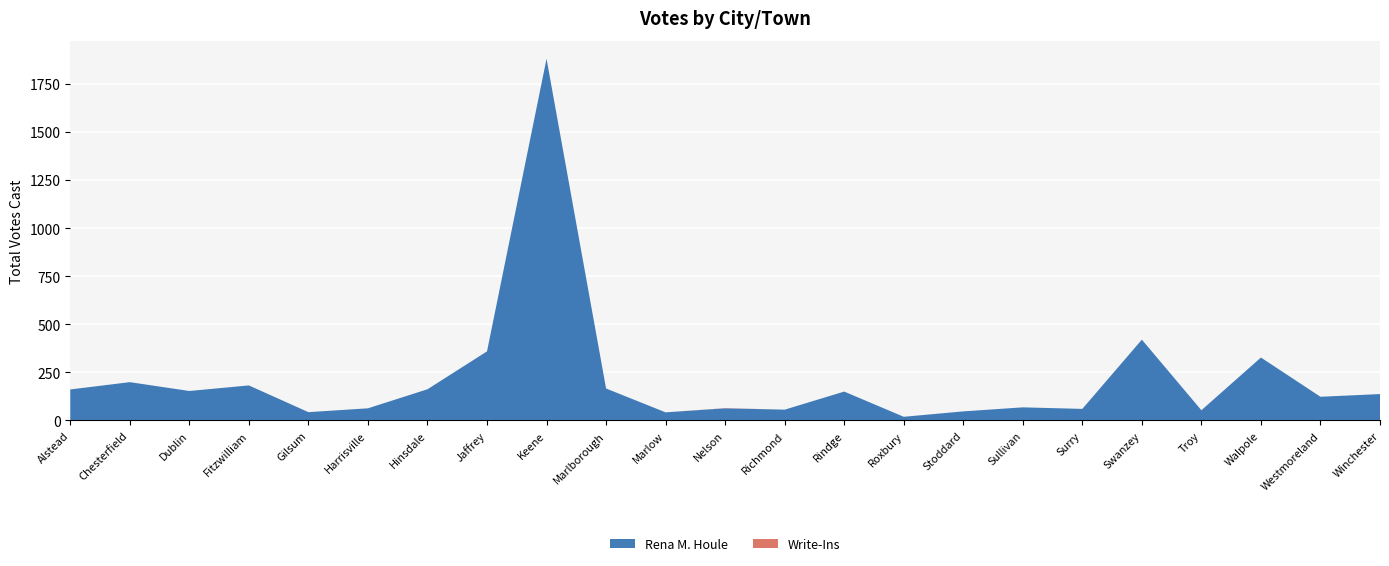

Reading left to right, extract all data points from this chart.

Rena M. Houle: Alstead=161	Chesterfield=199	Dublin=153	Fitzwilliam=182	Gilsum=43	Harrisville=63	Hinsdale=162	Jaffrey=359	Keene=1880	Marlborough=166	Marlow=42	Nelson=63	Richmond=56	Rindge=150	Roxbury=19	Stoddard=47	Sullivan=68	Surry=60	Swanzey=420	Troy=53	Walpole=327	Westmoreland=123	Winchester=137
Write-Ins: Alstead=0	Chesterfield=0	Dublin=0	Fitzwilliam=0	Gilsum=0	Harrisville=0	Hinsdale=0	Jaffrey=0	Keene=0	Marlborough=0	Marlow=0	Nelson=1	Richmond=0	Rindge=0	Roxbury=0	Stoddard=0	Sullivan=0	Surry=0	Swanzey=0	Troy=0	Walpole=0	Westmoreland=0	Winchester=0